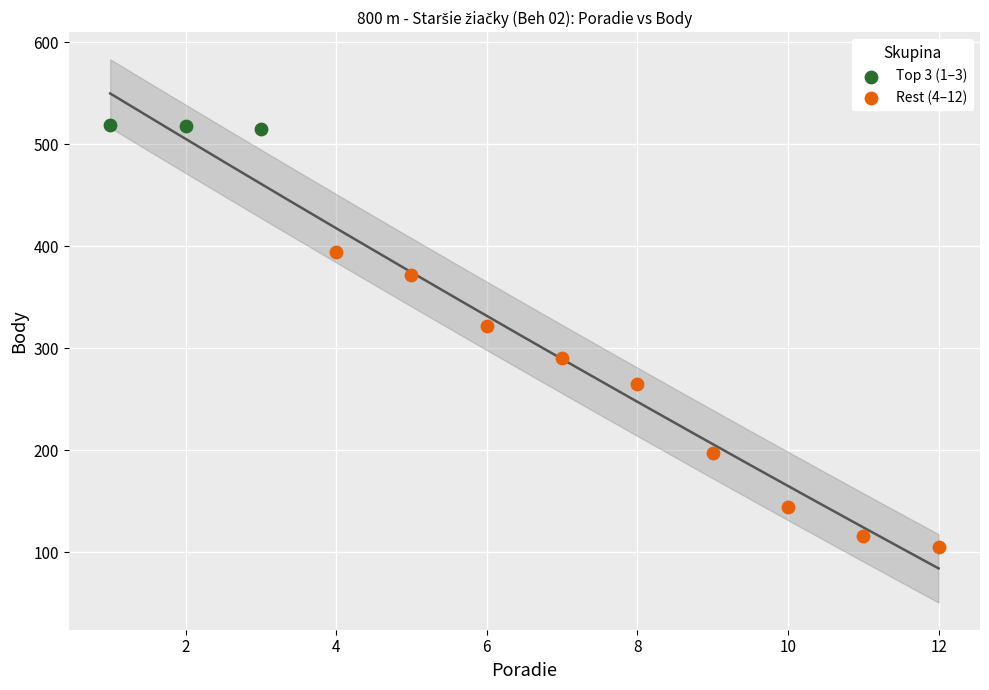

Which series contains the lowest Y value?

Rest (4–12)